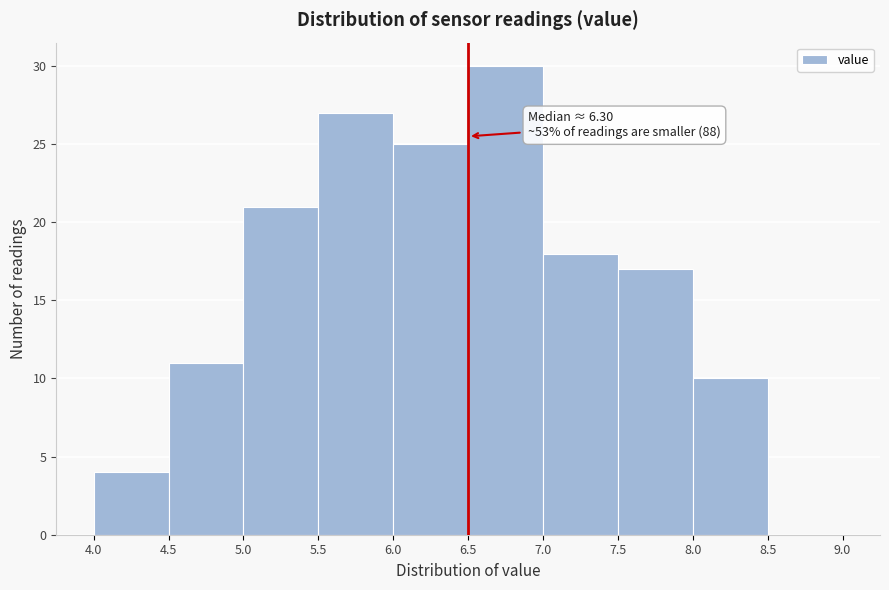

Over which range of the x-axis is the bar tallest?

6.5 to 7.0